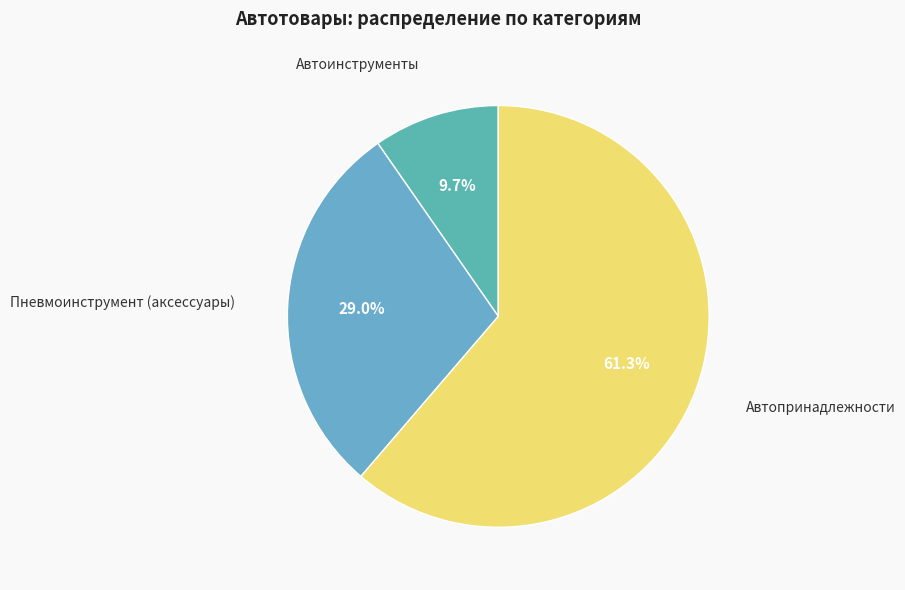

Is the sum of Пневмоинструмент (аксессуары) and Автоинструменты greater than half?

No